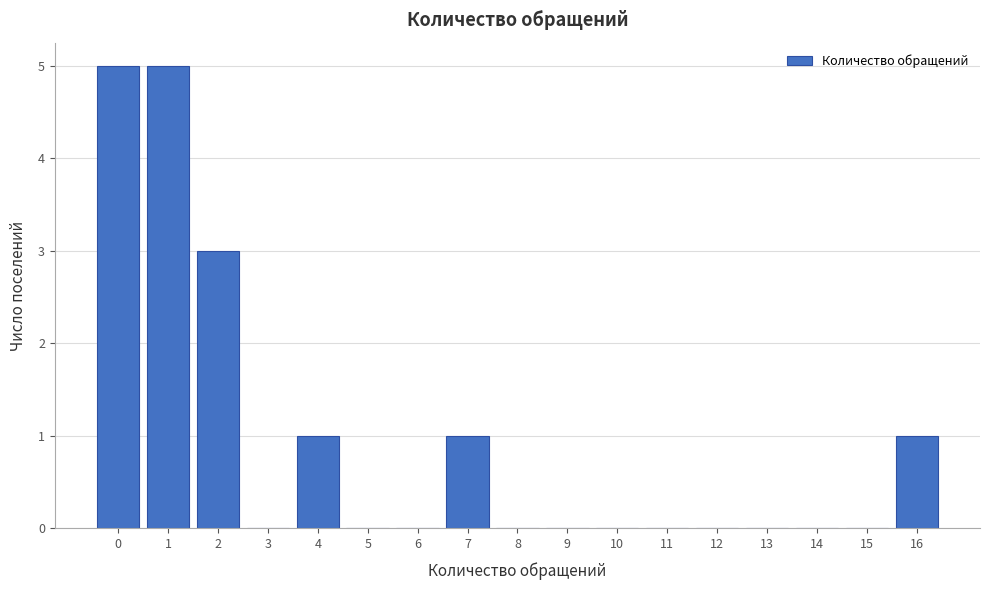

How tall is the bar that spans 15.5 to 16.5 on the x-axis? The values are not printed on the chart, so give them approximately, as read against the axis.

1